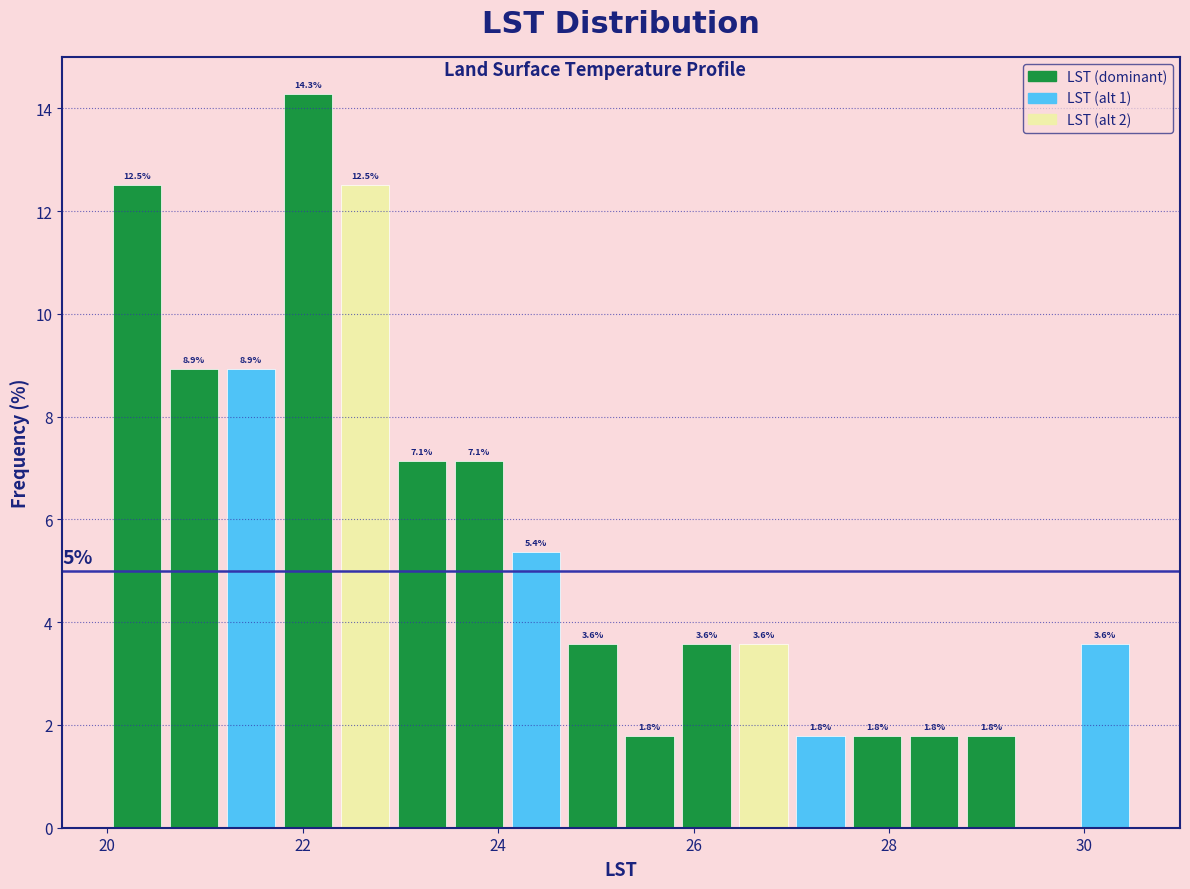

Around what value on the x-axis is the tallest bar? Give the approximate position of its centre, as read against the axis.

22.0